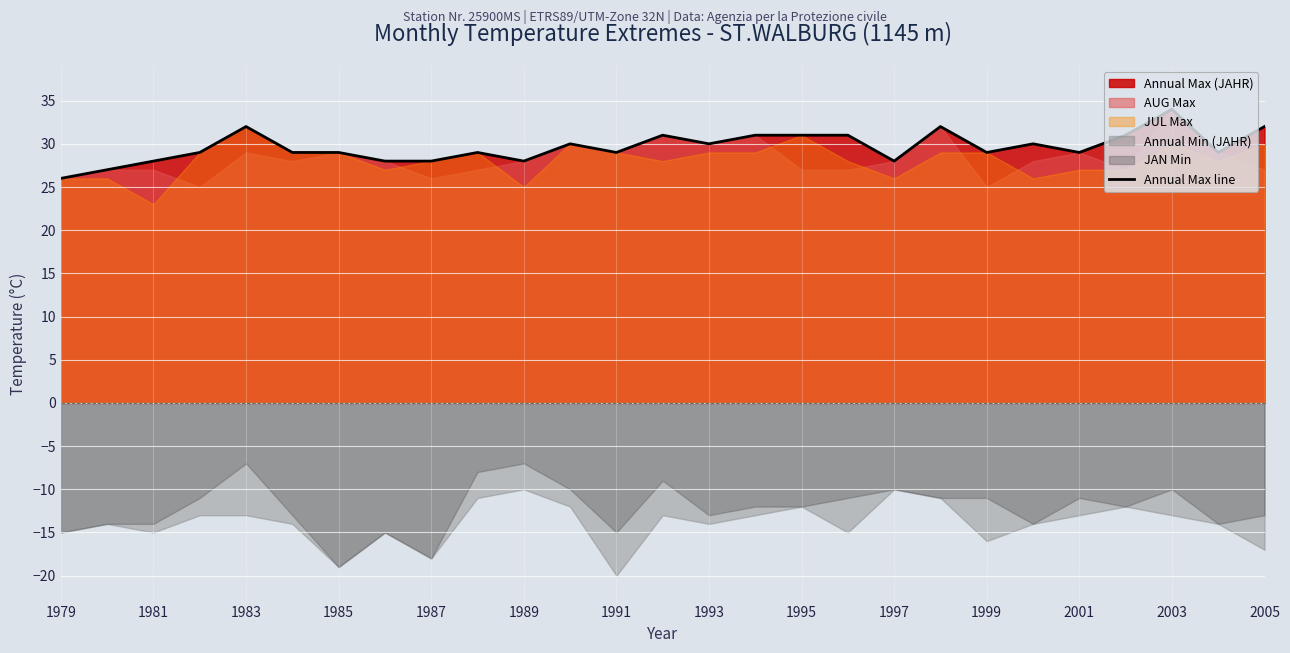

The value of Annual Max line at 1991 is 48. True or false?

False